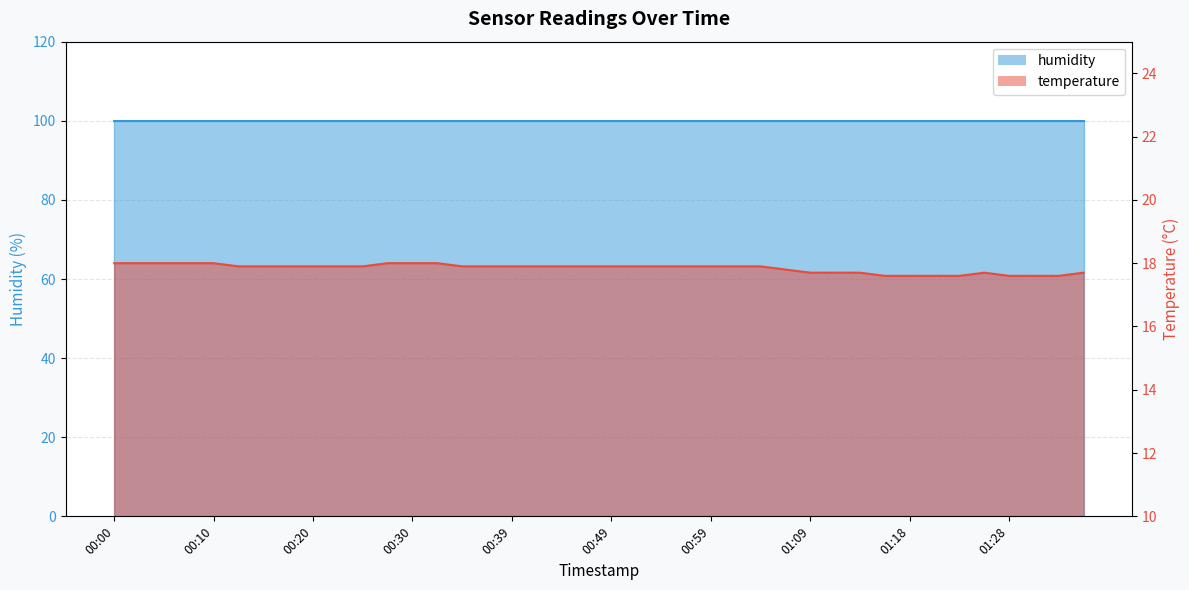

Count the number of categories in the chart.

40